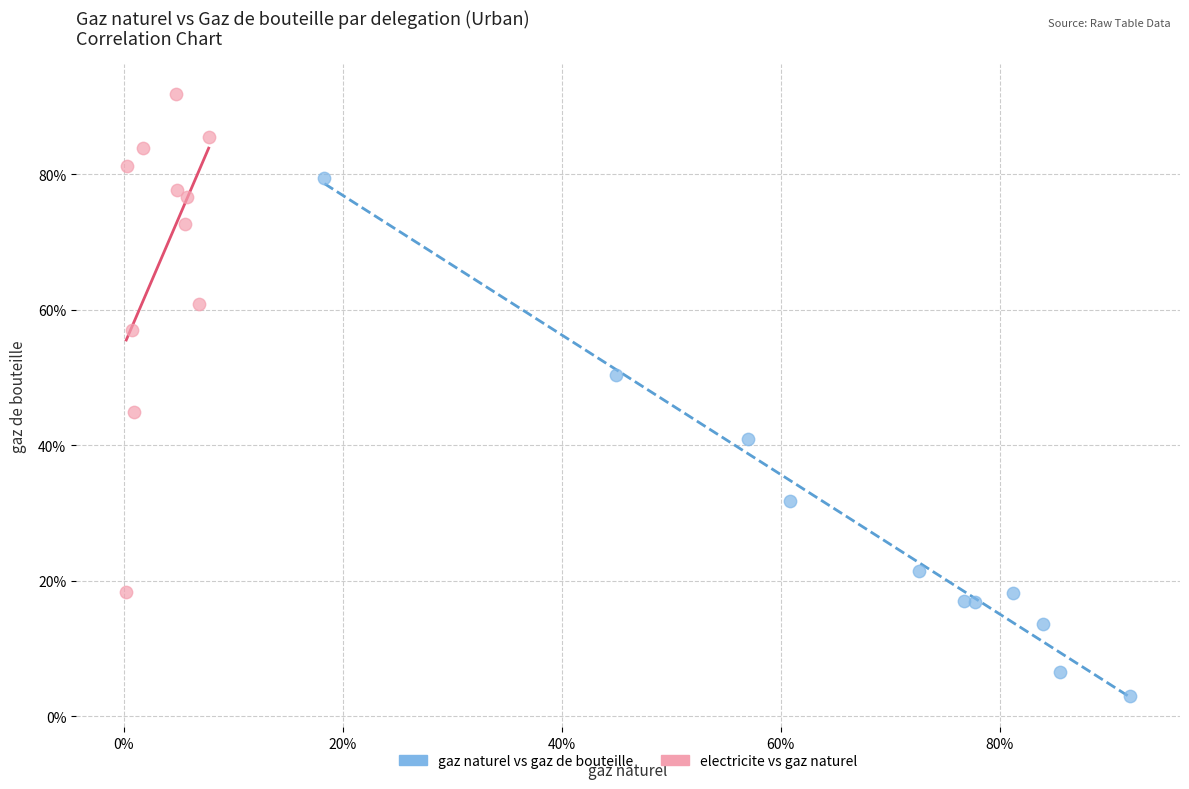

What are all the series names shown in the legend?

gaz naturel vs gaz de bouteille, electricite vs gaz naturel